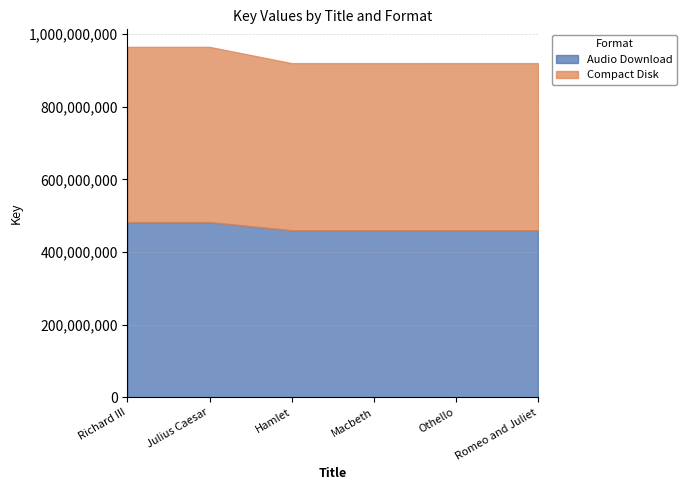

What is the value of the Compact Disk point at the 1st from the left?

482474505